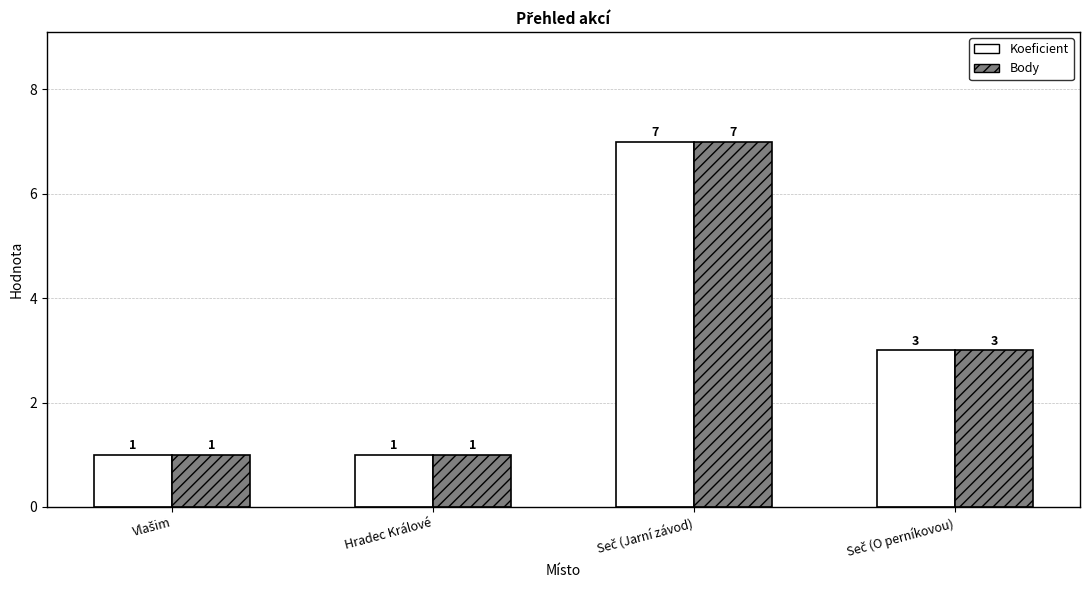

What is the highest value of the Koeficient series?

7